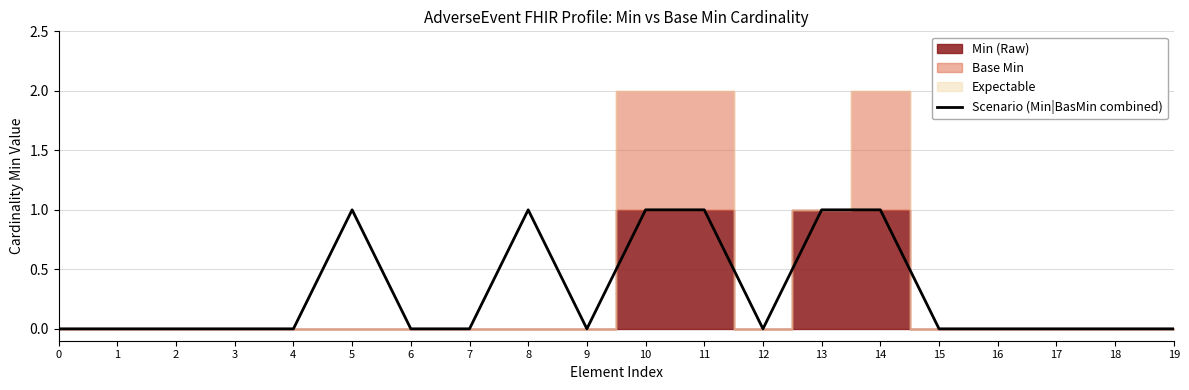

True or false: Scenario (Min|BasMin combined) has a value of 0 at 1.

True